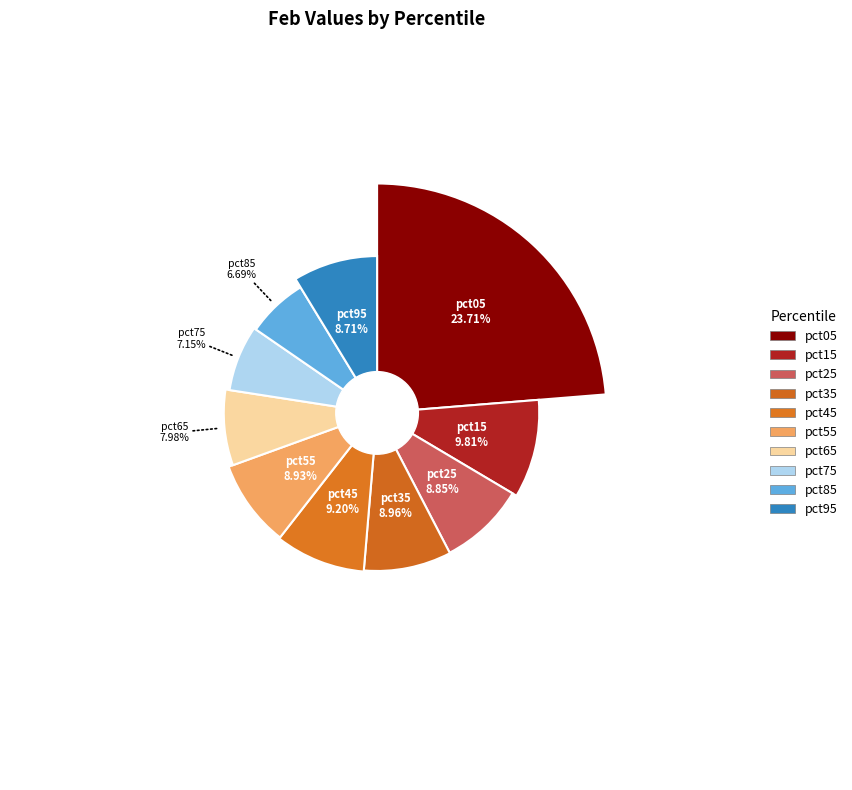

Do pct65 and pct25 together represent more than half of the pie?

No